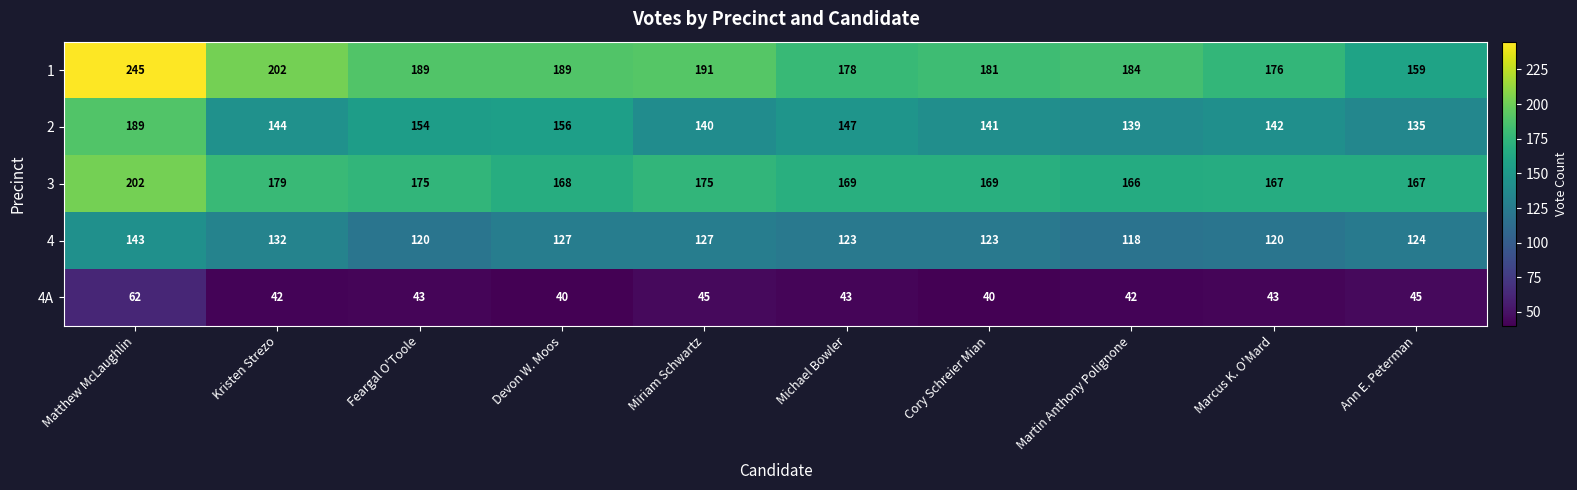

At which category is the sum across all series the highest?

Matthew McLaughlin